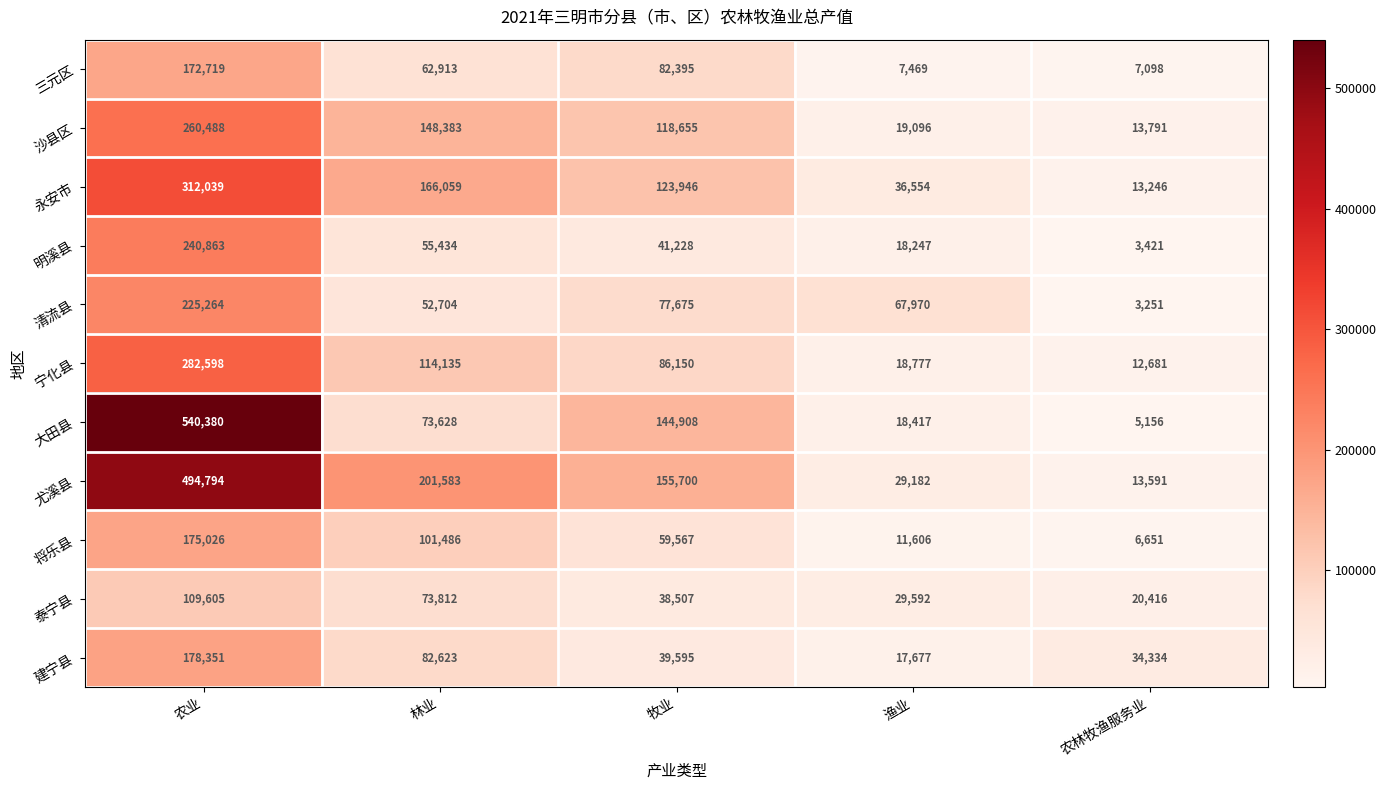

Which category has the lowest value in the 沙县区 series?

农林牧渔服务业